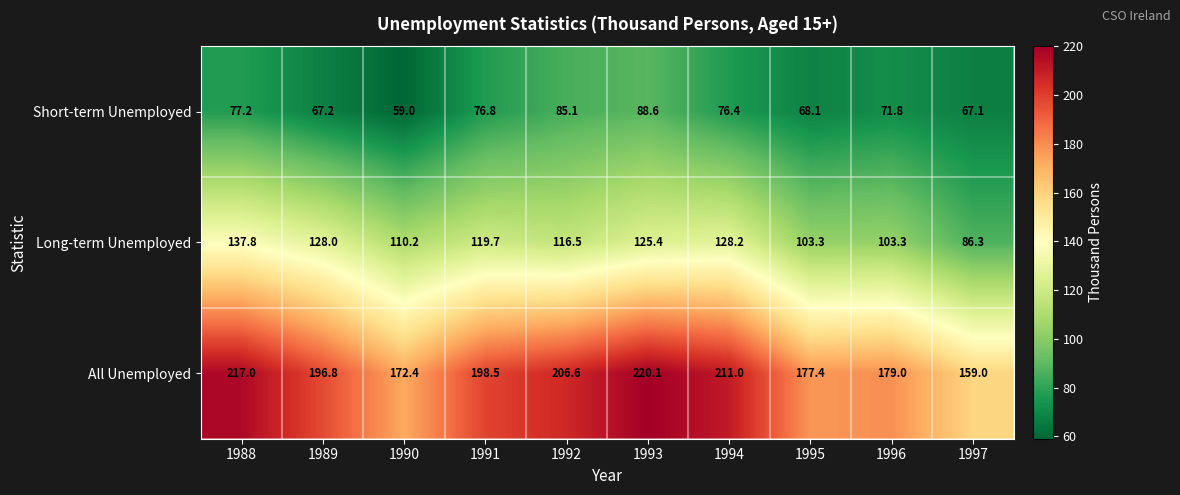

At how many categories does at least one series exceed 77?

10